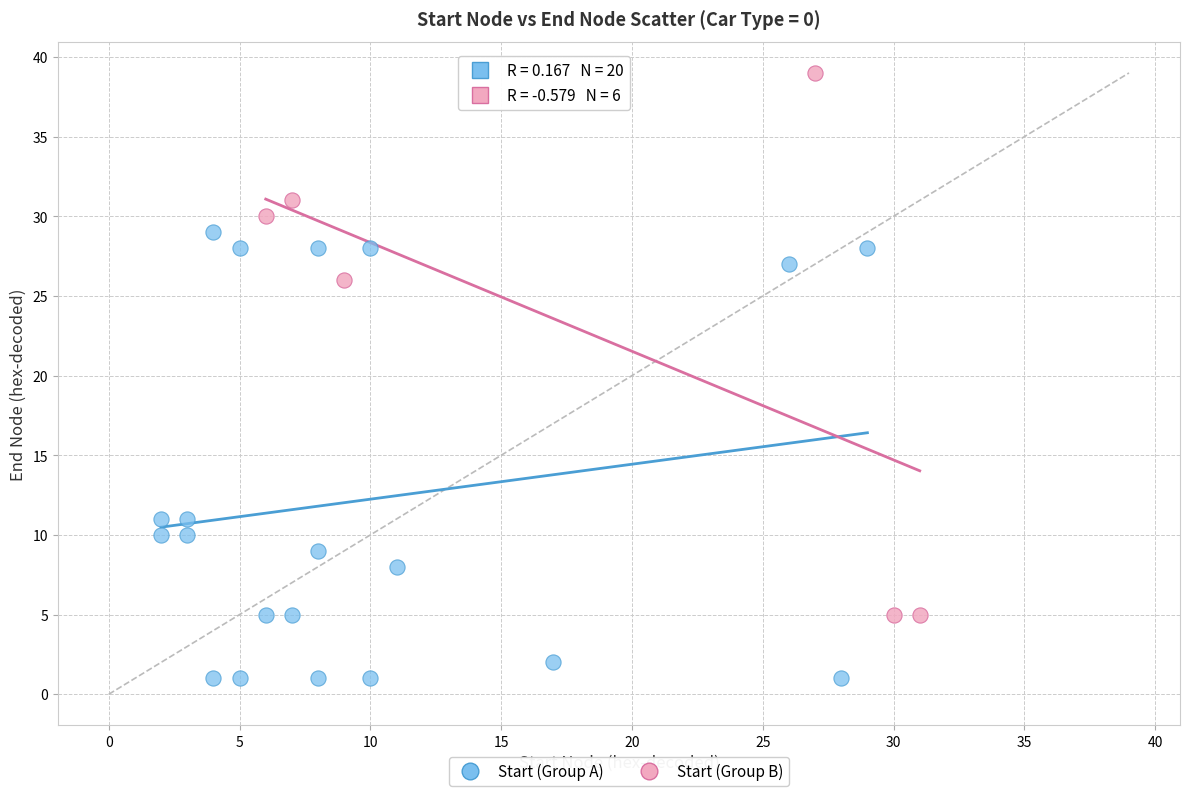

Which series has the largest Y range (max minus min)?

Start (Group B)